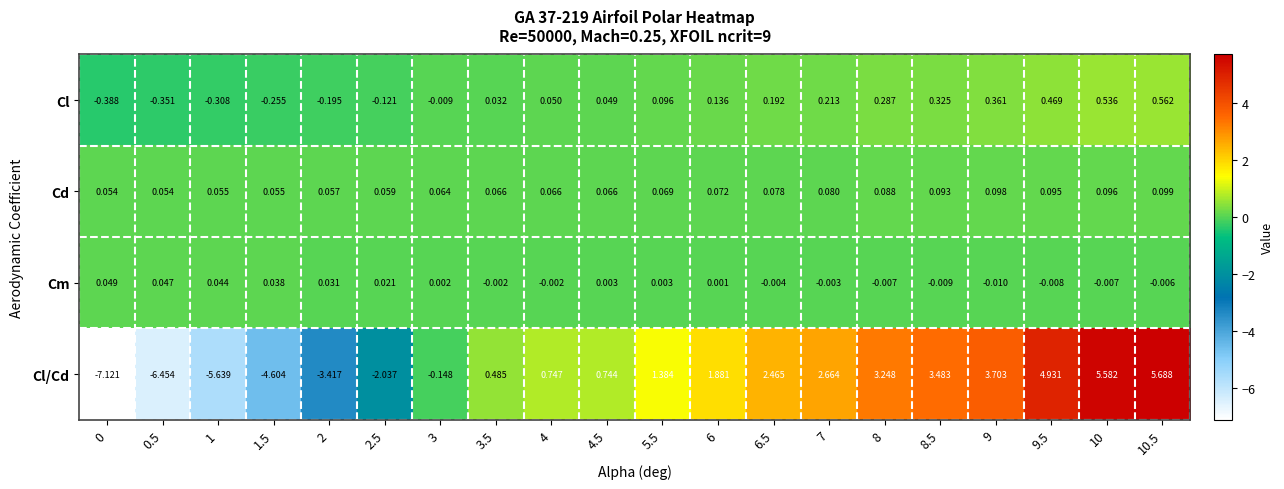

At 6.5, list the series in order from largest to smallest.

Cl/Cd, Cl, Cd, Cm